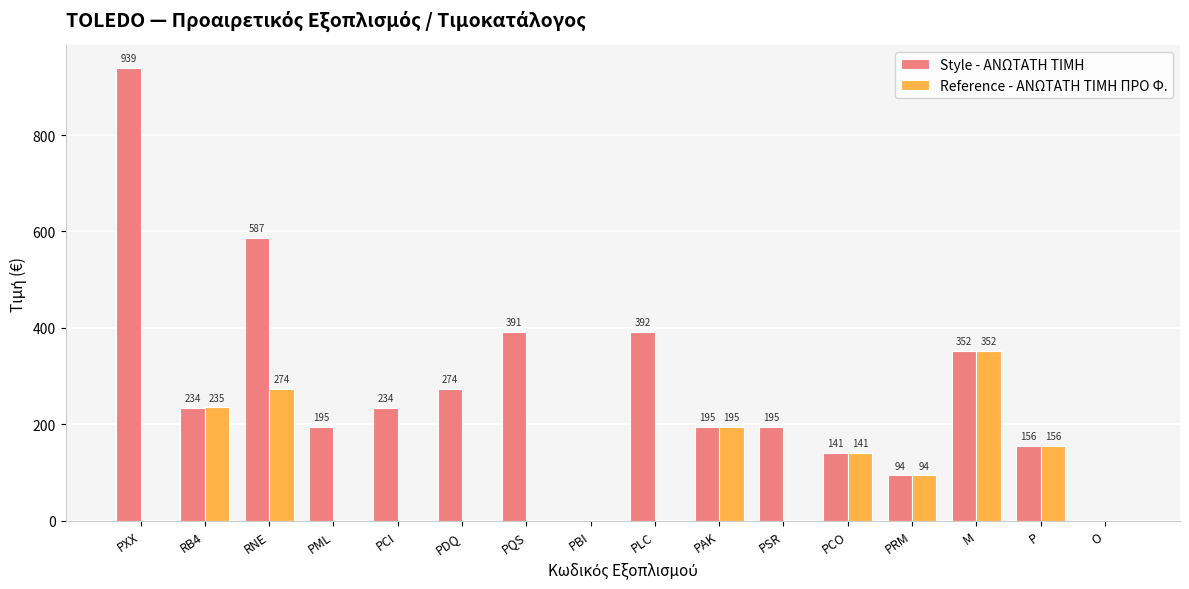

Where is Style - ΑΝΩΤΑΤΗ ΤΙΜΗ nearest to the value 469?

PLC